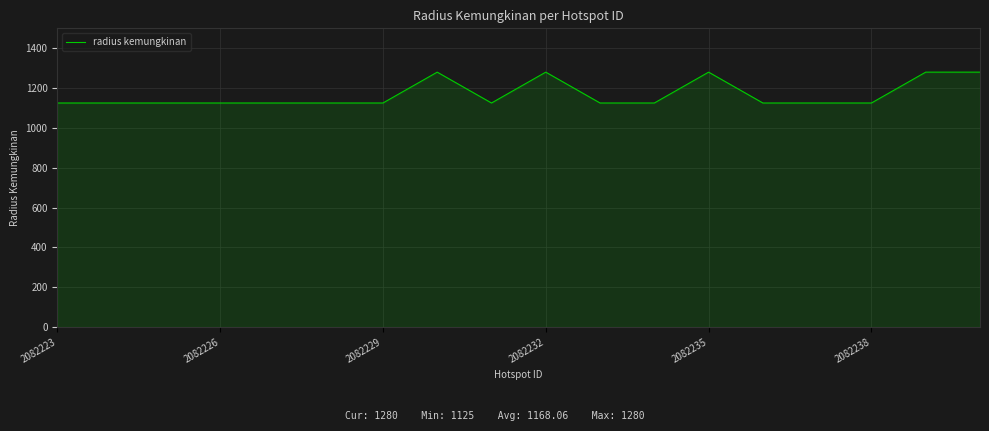

What is the minimum value shown in the chart?

1125